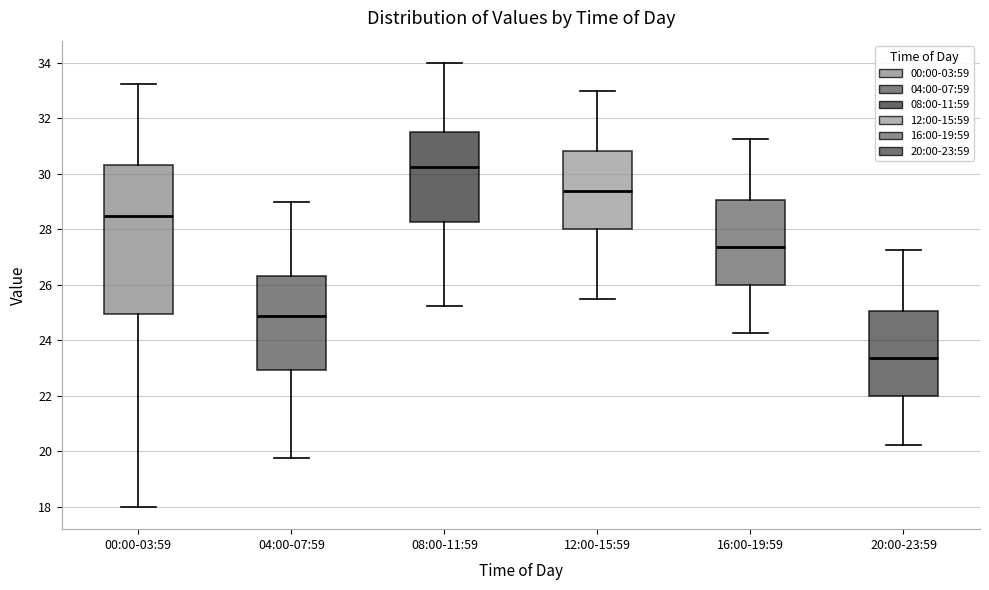

Comparing the boxes themselves (not the whiskers), which one is the tallest?

00:00-03:59